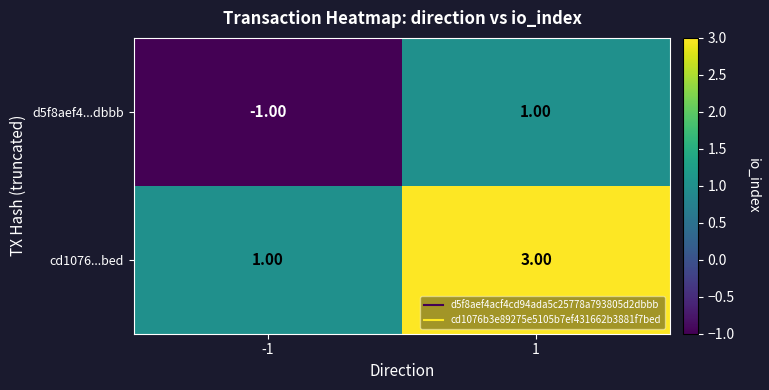

Which series has the largest total across all categories?

cd1076...bed